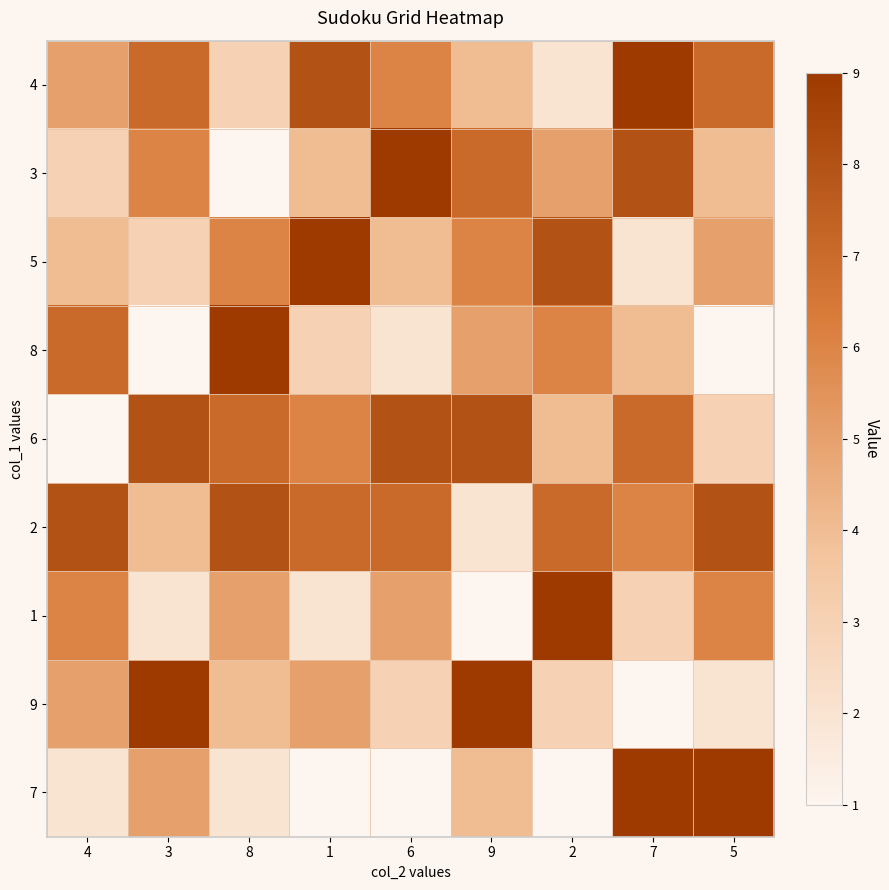

Reading left to right, extract all data points from this chart.

4: 4=5	3=7	8=3	1=8	6=6	9=4	2=2	7=9	5=7
3: 4=3	3=6	8=1	1=4	6=9	9=7	2=5	7=8	5=4
5: 4=4	3=3	8=6	1=9	6=4	9=6	2=8	7=2	5=5
8: 4=7	3=1	8=9	1=3	6=2	9=5	2=6	7=4	5=1
6: 4=1	3=8	8=7	1=6	6=8	9=8	2=4	7=7	5=3
2: 4=8	3=4	8=8	1=7	6=7	9=2	2=7	7=6	5=8
1: 4=6	3=2	8=5	1=2	6=5	9=1	2=9	7=3	5=6
9: 4=5	3=9	8=4	1=5	6=3	9=9	2=3	7=1	5=2
7: 4=2	3=5	8=2	1=1	6=1	9=4	2=1	7=9	5=9